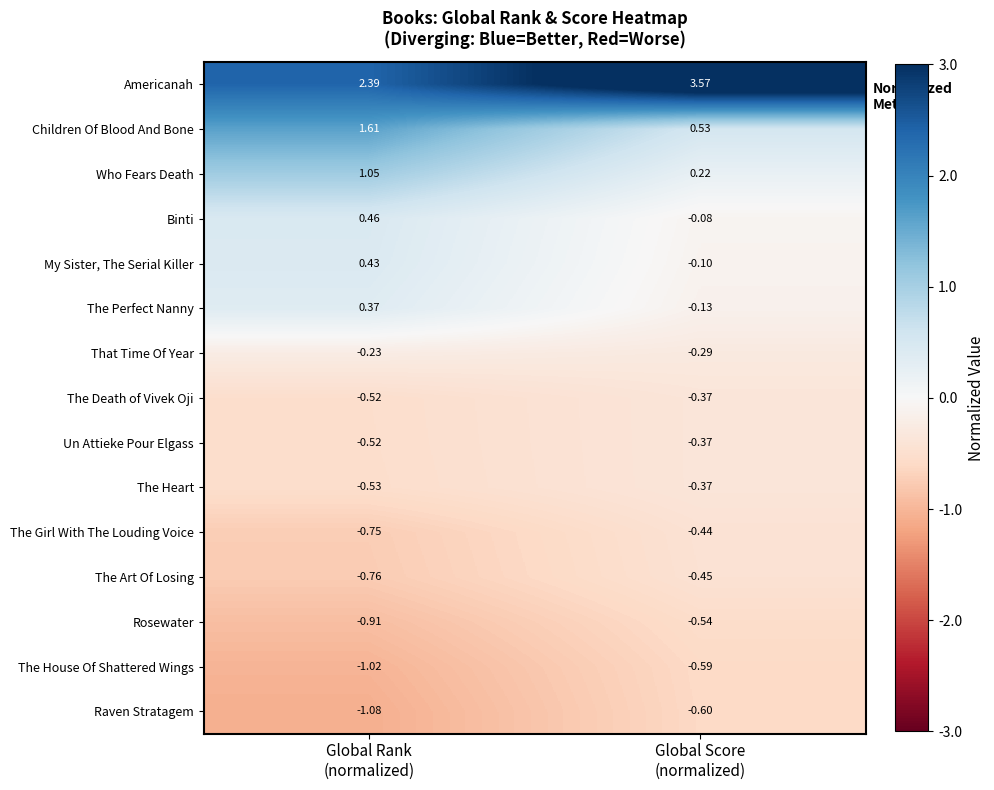

Which series has the largest total across all categories?

Americanah